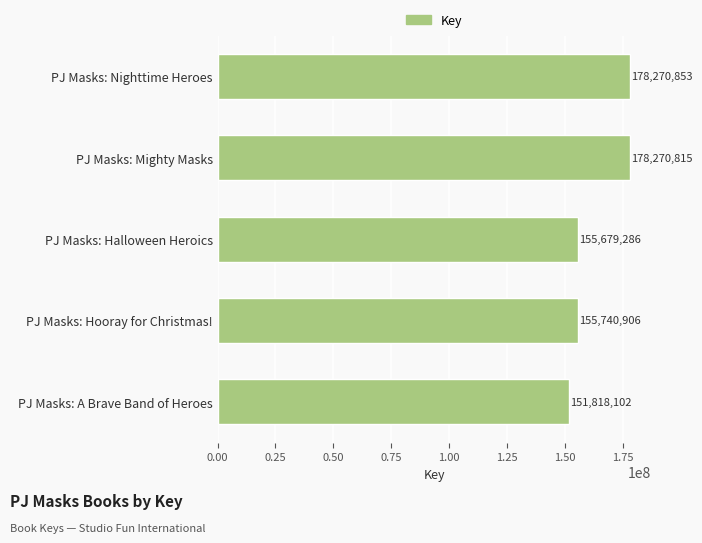

Approximately how many times larger is the value at PJ Masks: Mighty Masks compared to PJ Masks: Halloween Heroics?

1.1